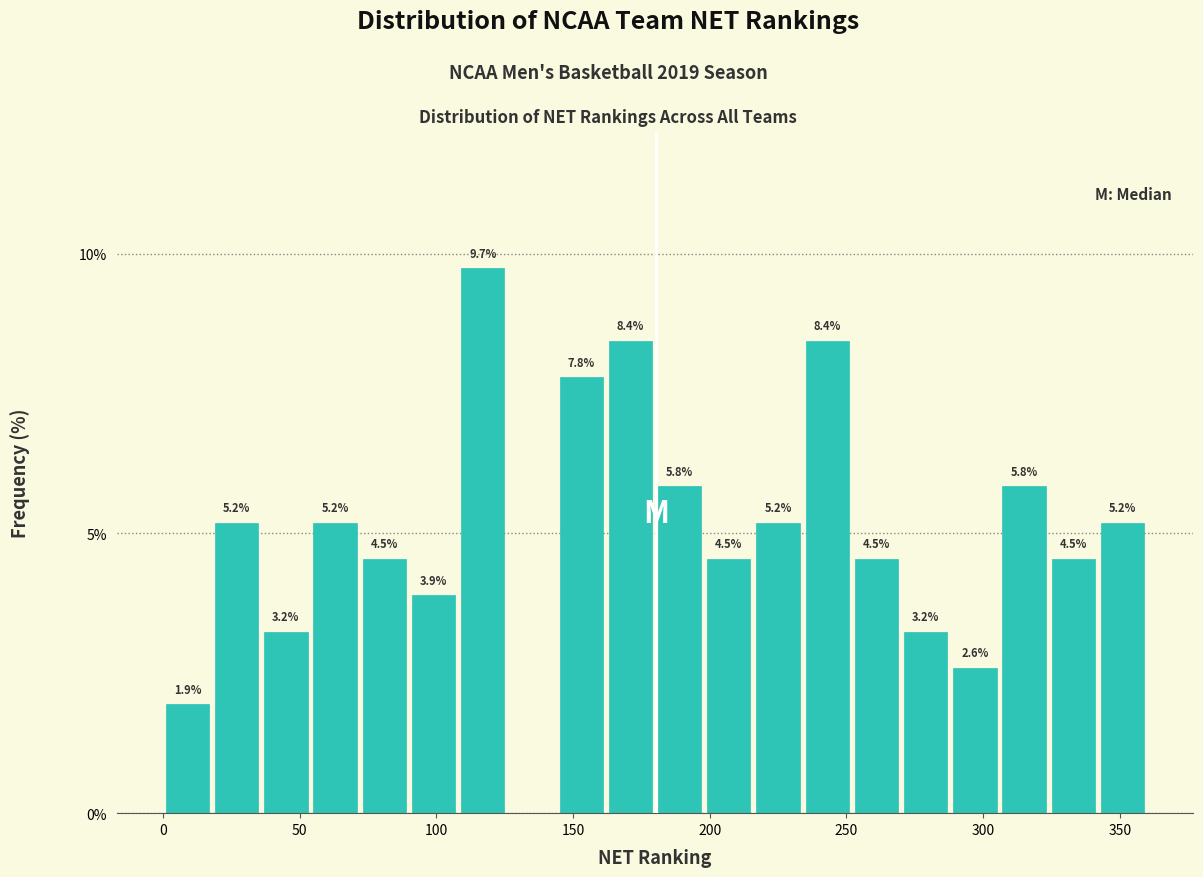

Around what value on the x-axis is the tallest bar? Give the approximate position of its centre, as read against the axis.

115